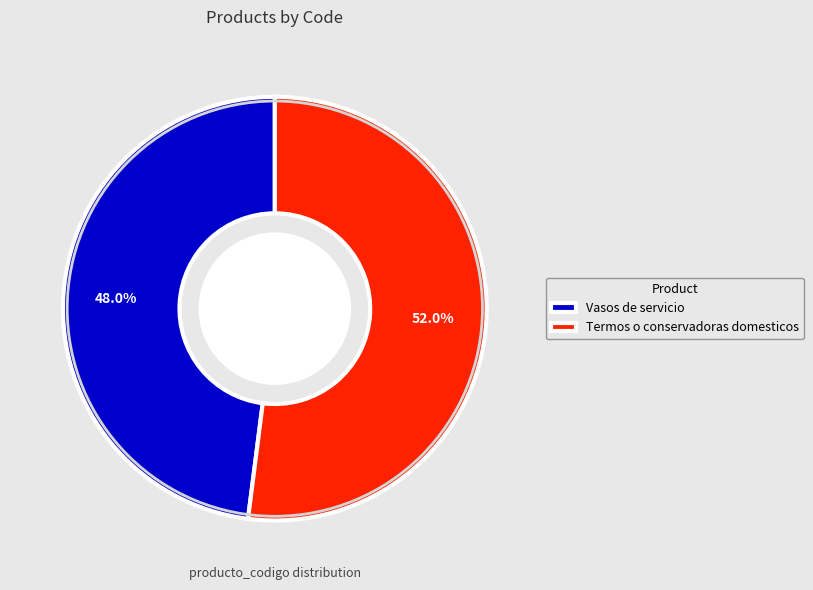

Is there a majority slice in this chart?

Yes